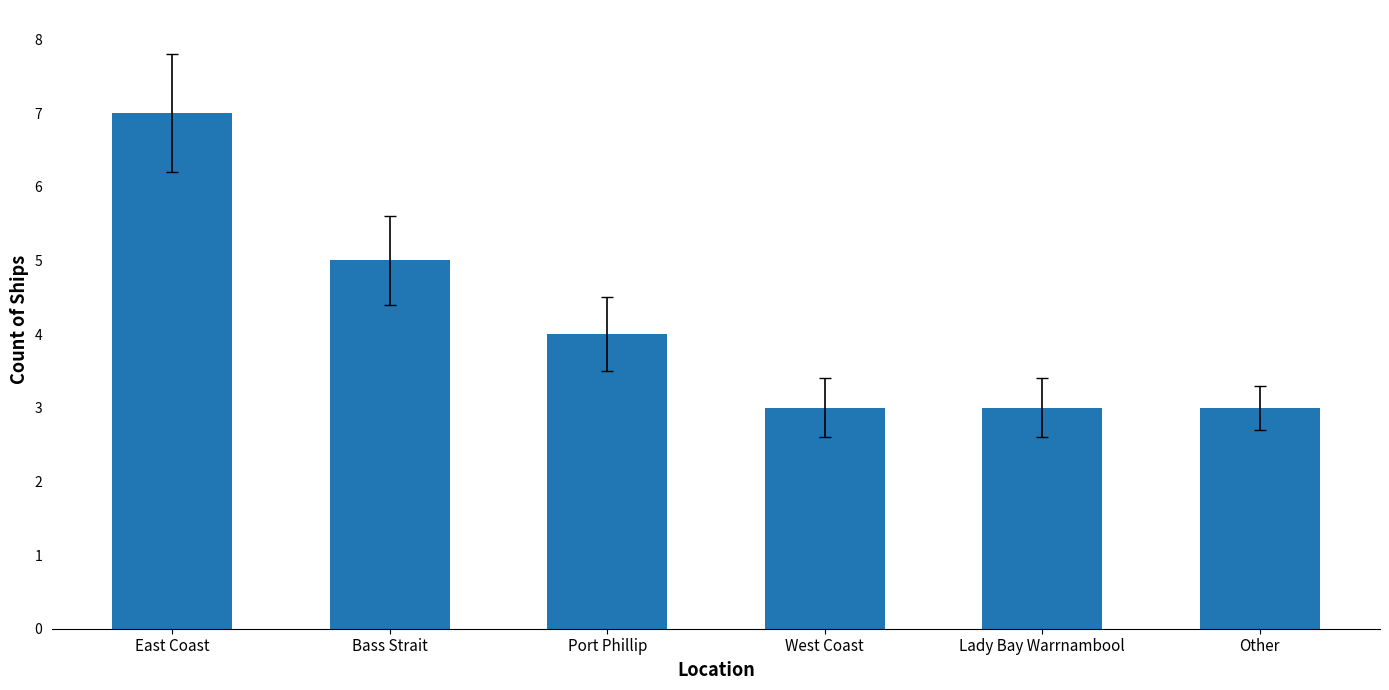

What is the maximum value shown in the chart?

7